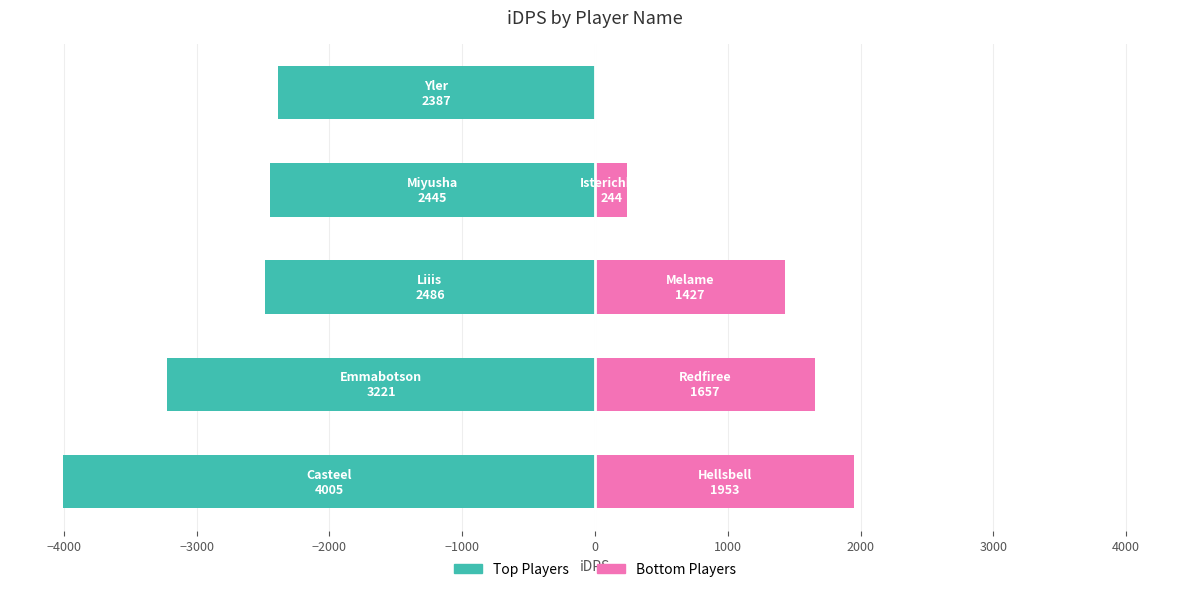

Reading right to left, what are all the values shown in this chart?

244.4	1427.2	1657.1	1952.8	2386.8	2445.0	2486.3	3220.6	4004.8